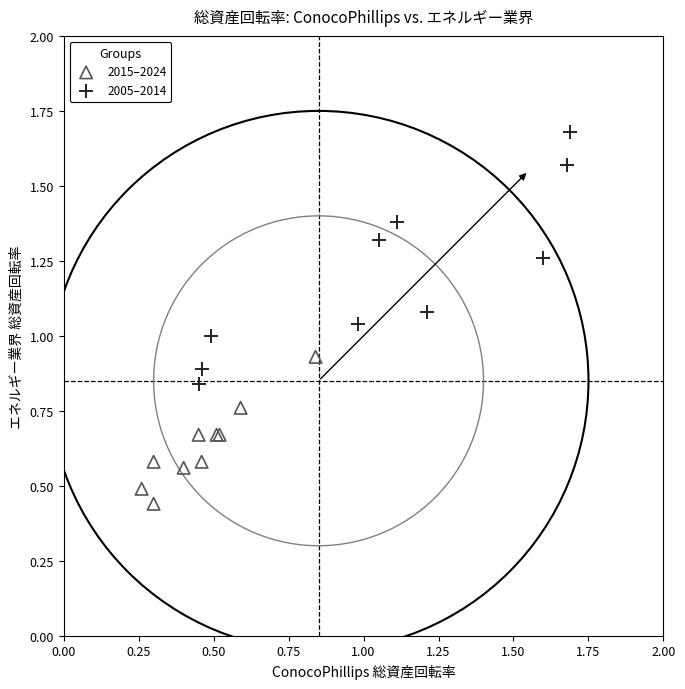

Which series contains the highest Y value?

2005–2014